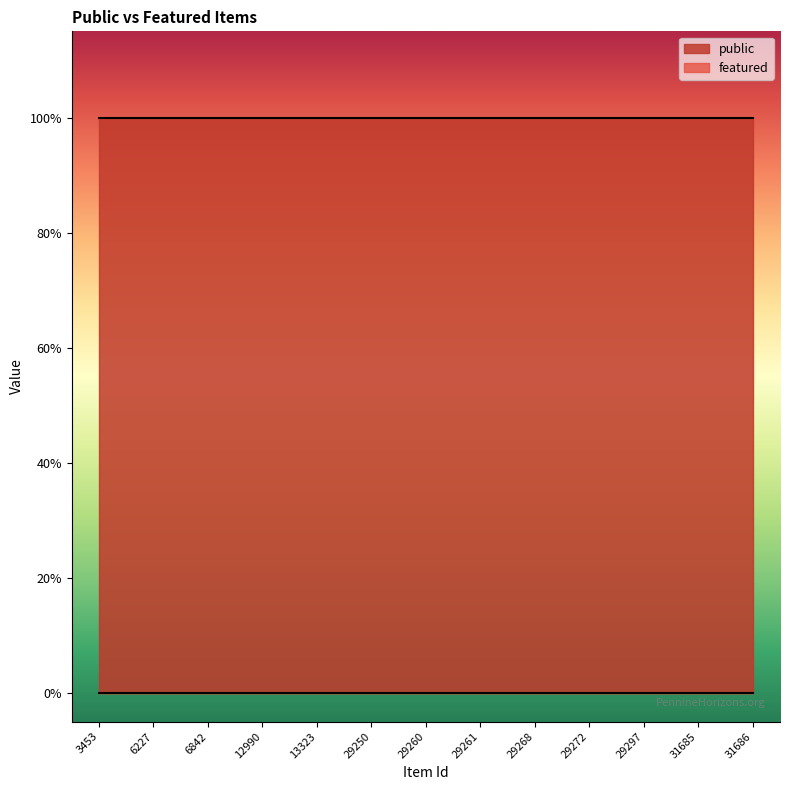

True or false: featured and public intersect in this chart.

False